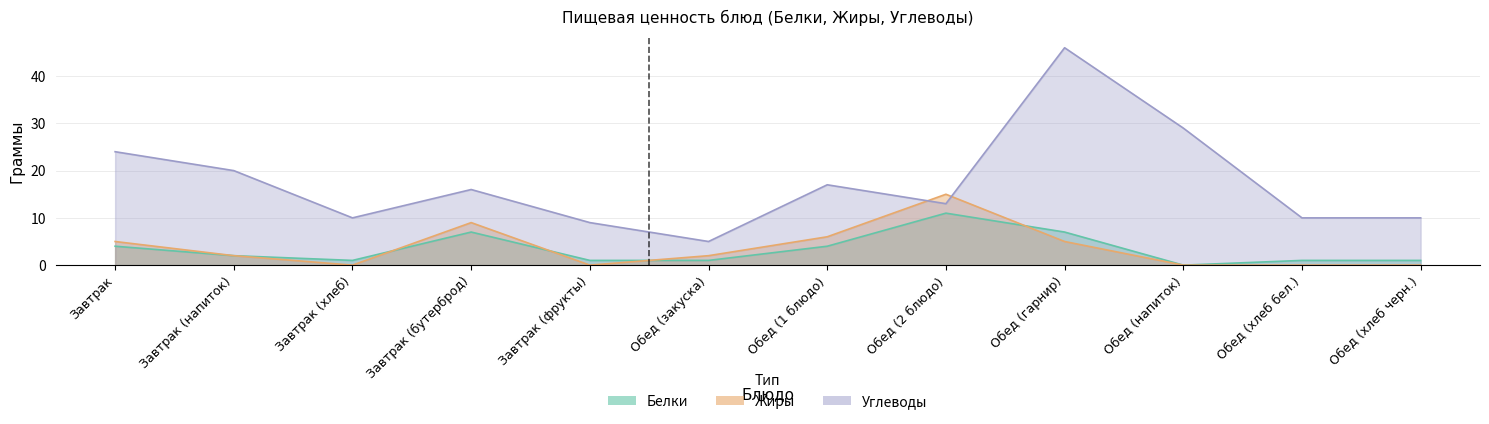

What is the value of the Жиры point at the 6th from the left?

2